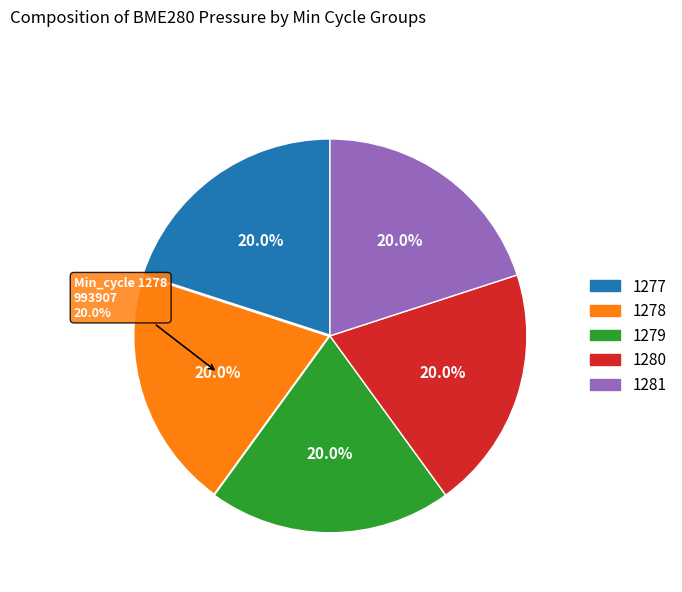

Is it true that 1277 is 22% of the pie?

False